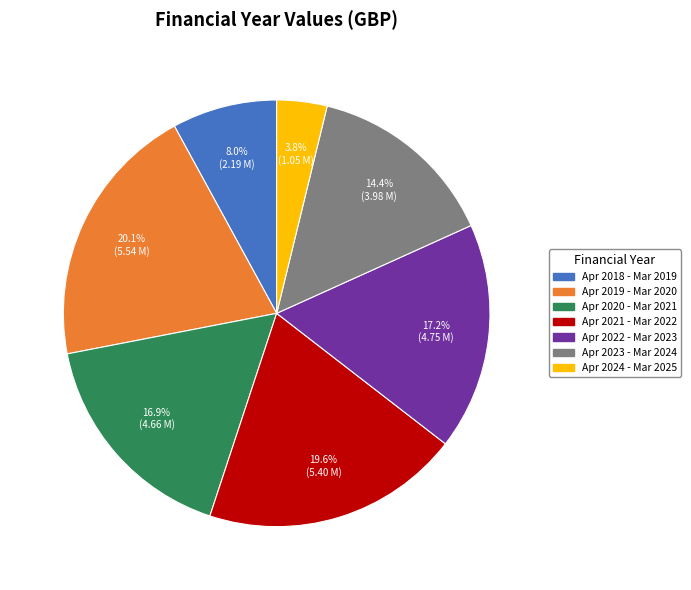

How many segments does this pie chart have?

7